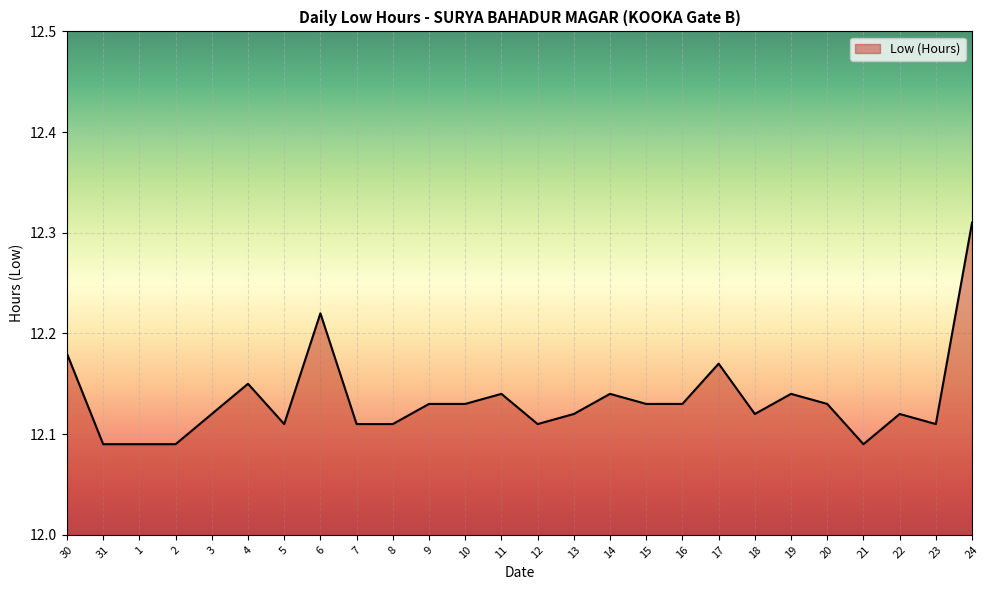

The value at 22 is 5.2. True or false?

False